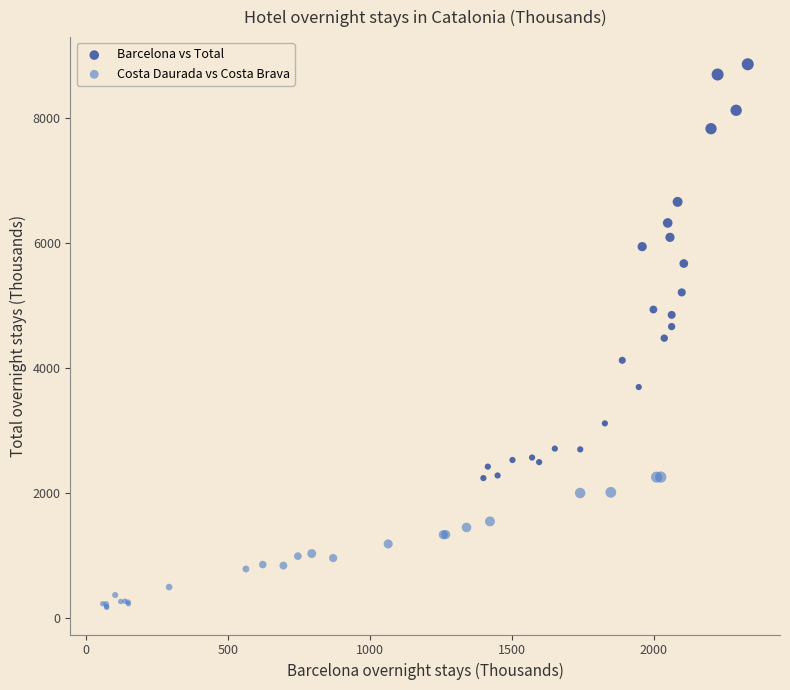

Which series reaches the minimum Y coordinate?

Costa Daurada vs Costa Brava